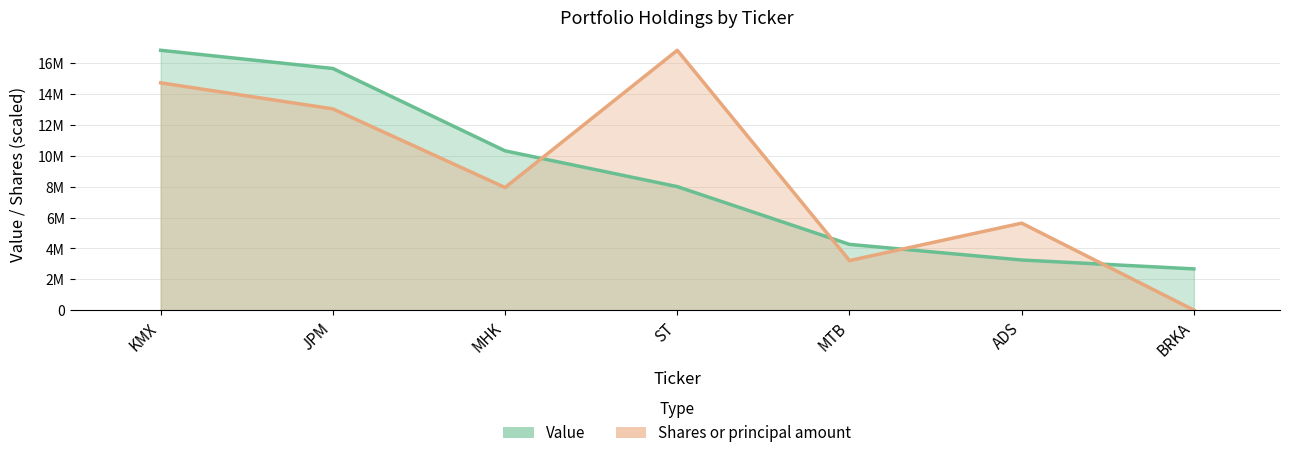

Which label corresponds to the smallest value in the chart?

BRKA